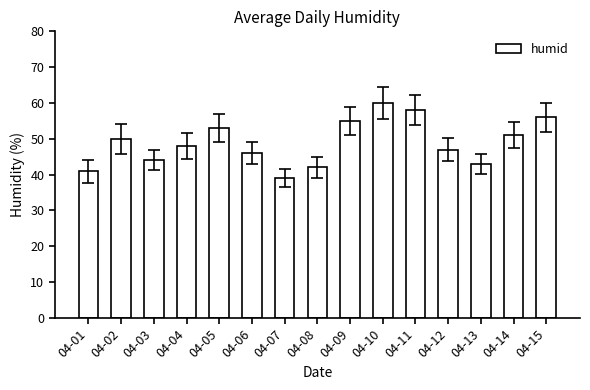

How many bars are there in total?

15